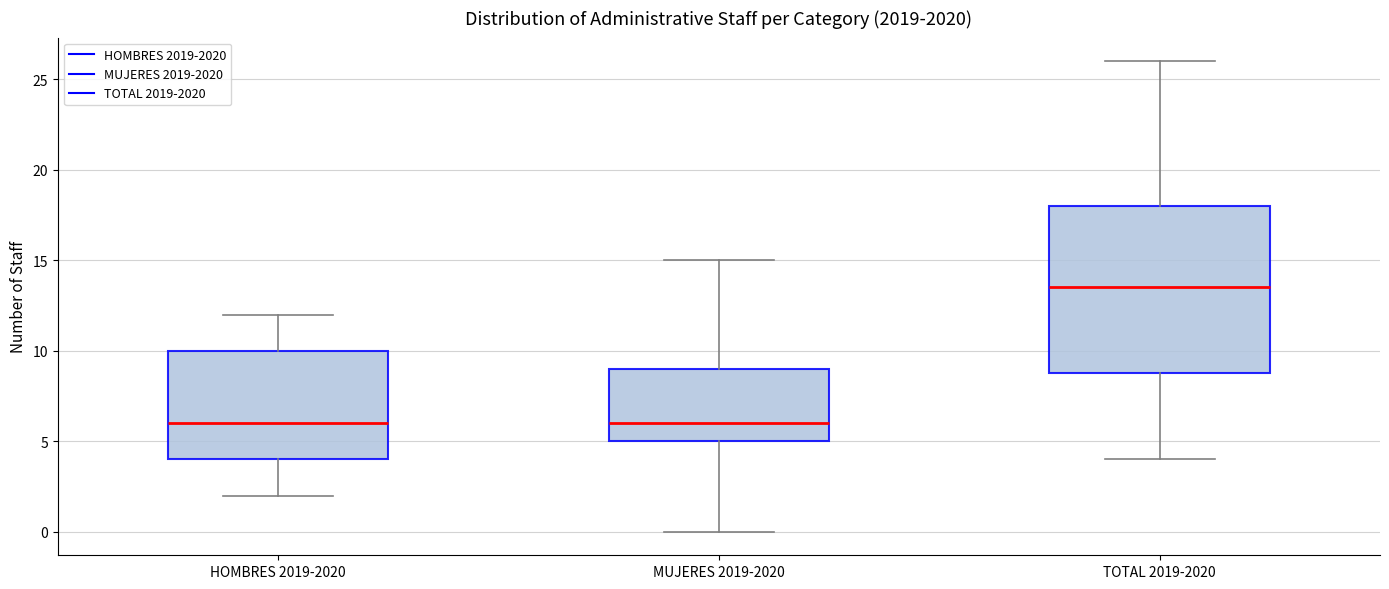

Where does the upper whisker of the box for HOMBRES 2019-2020 end on the y-axis? The values are not printed on the chart, so give them approximately, as read against the axis.

12.0